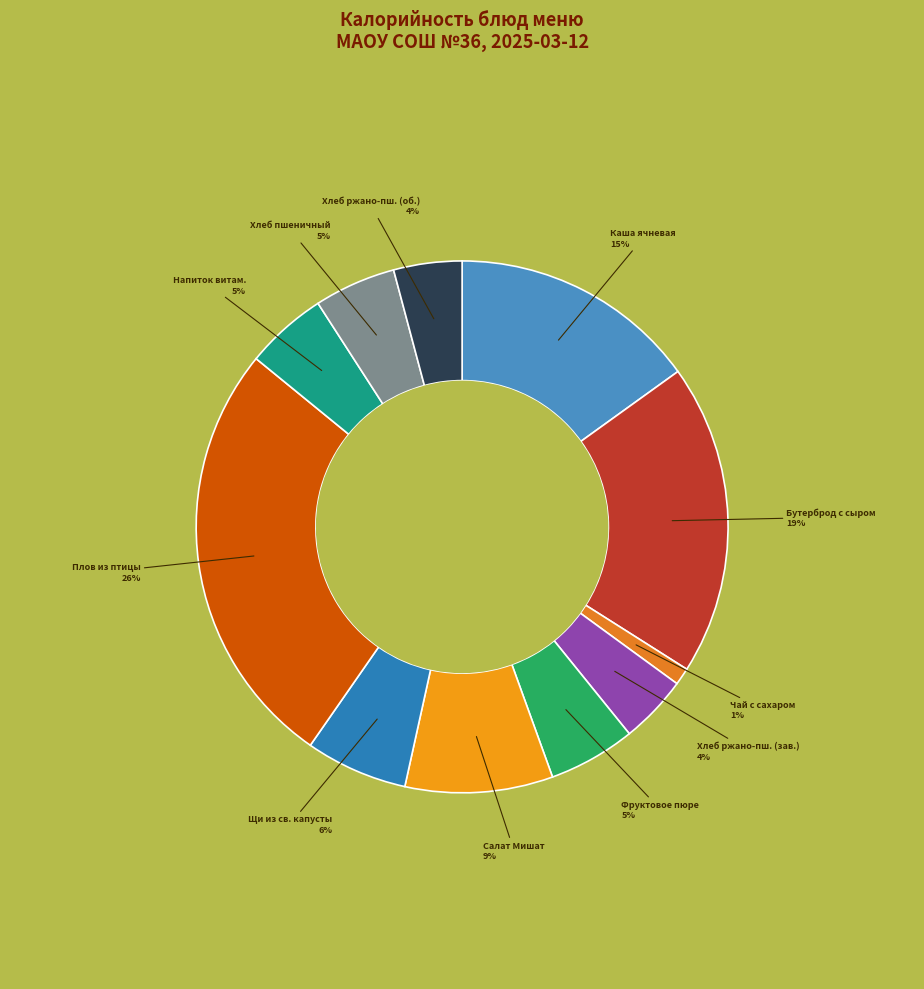

To the nearest percent, what is the combined percentage of Щи из св. капусты and Хлеб пшеничный?

11%